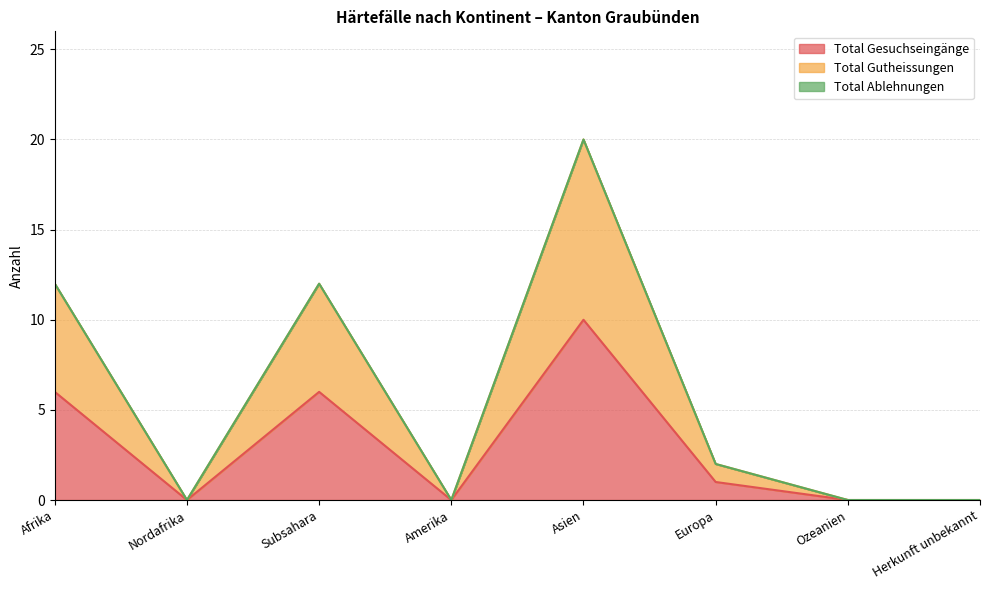

In Total Gutheissungen, how many points are lower than both neighbors (excluding endpoints)?

2